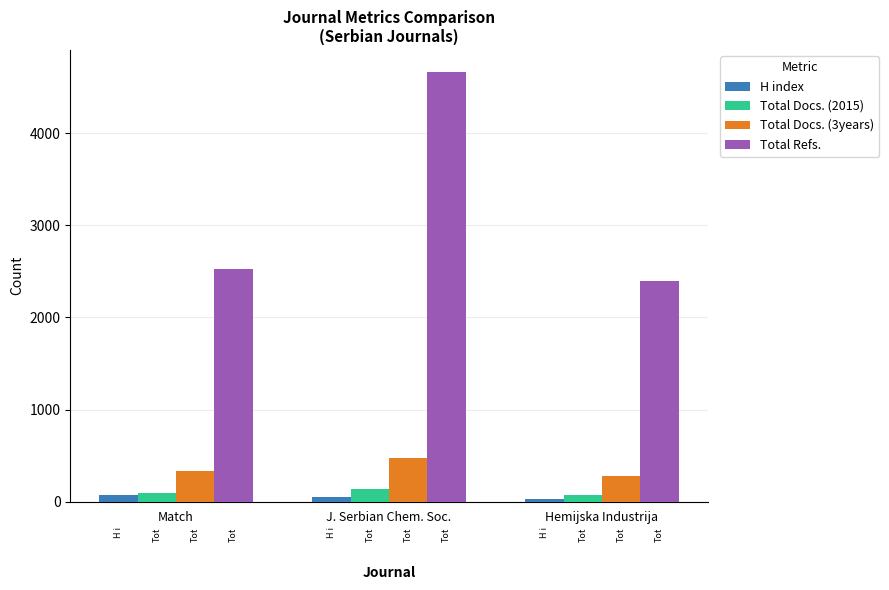

What position from the right is Hemijska Industrija?

1